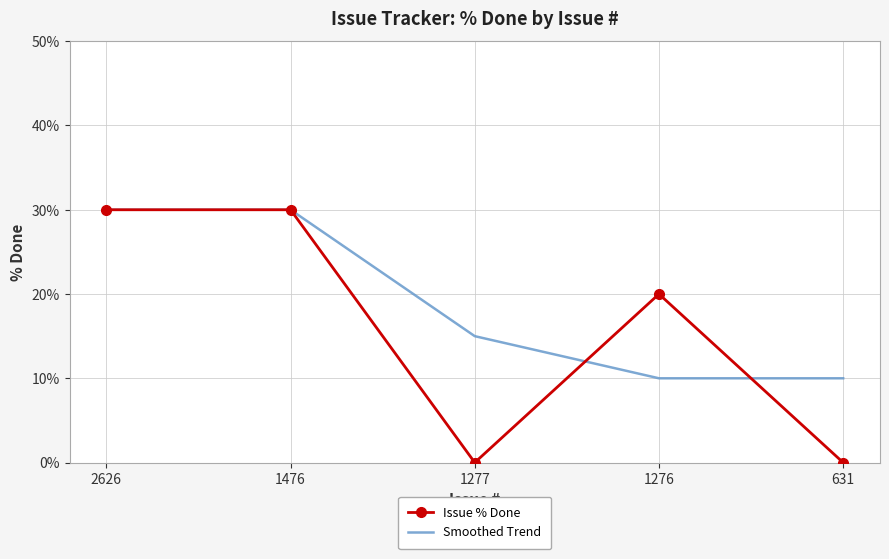

Where is Issue % Done nearest to the value 15?

1276